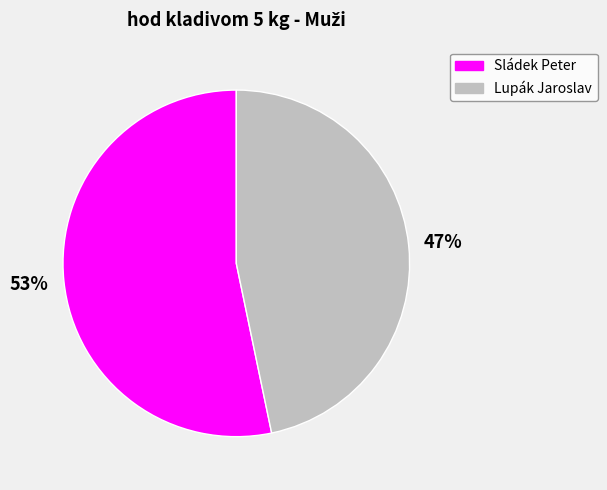

Is the sum of Sládek Peter and Lupák Jaroslav greater than half?

Yes